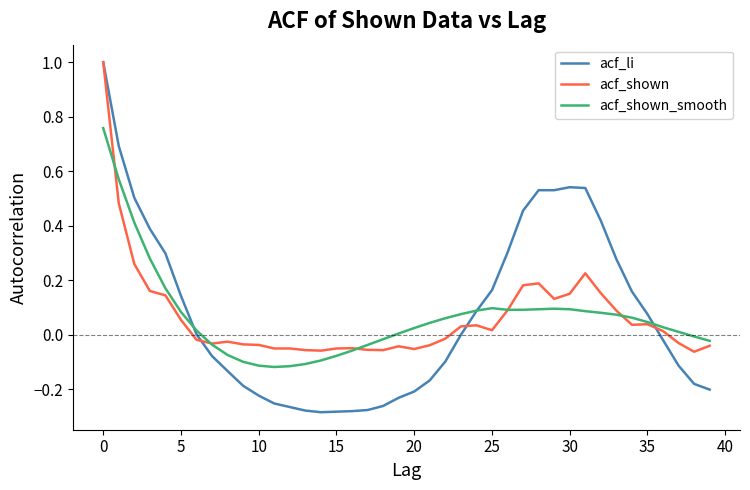

What is the sum of all acf_li values?

3.1